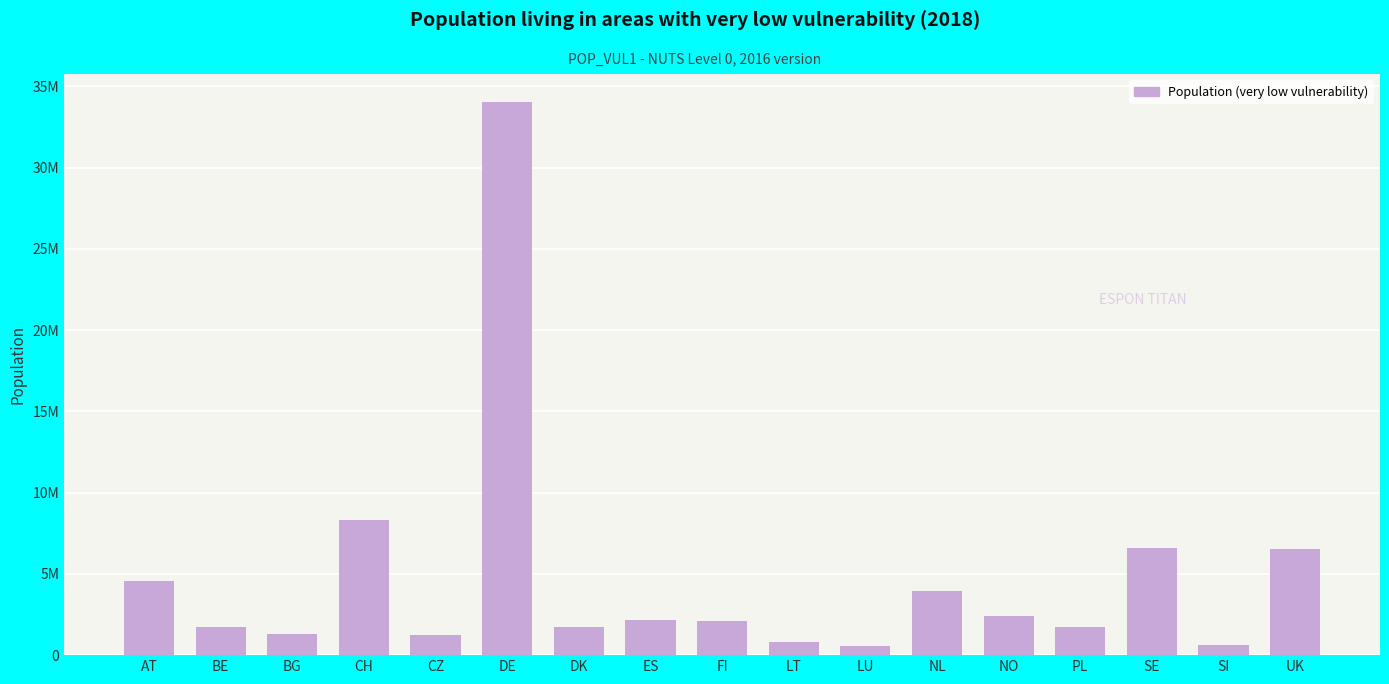

What position from the left is NO?

13